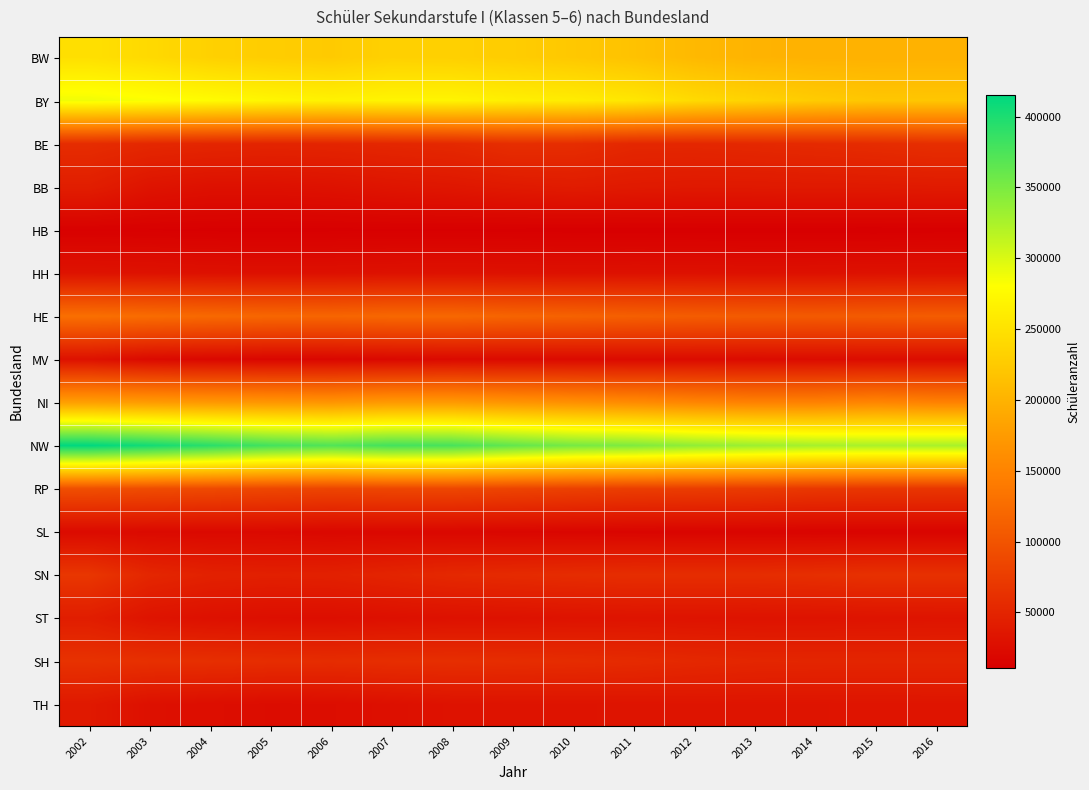

At 2004, list the series in order from largest to smallest.

NW, BY, BW, NI, HE, RP, SH, BE, SN, BB, ST, HH, TH, SL, MV, HB